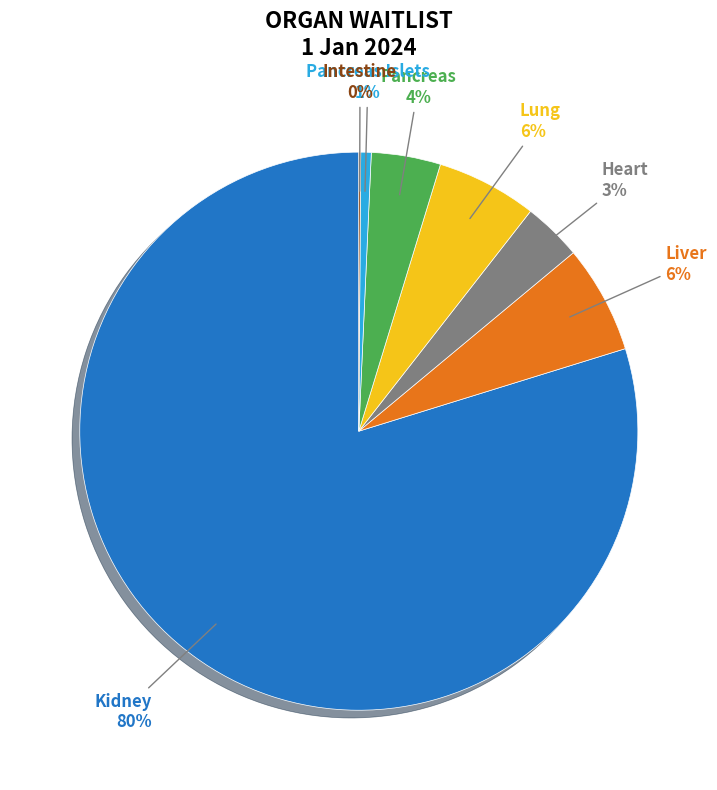

To the nearest percent, what is the average slice percentage?

14%